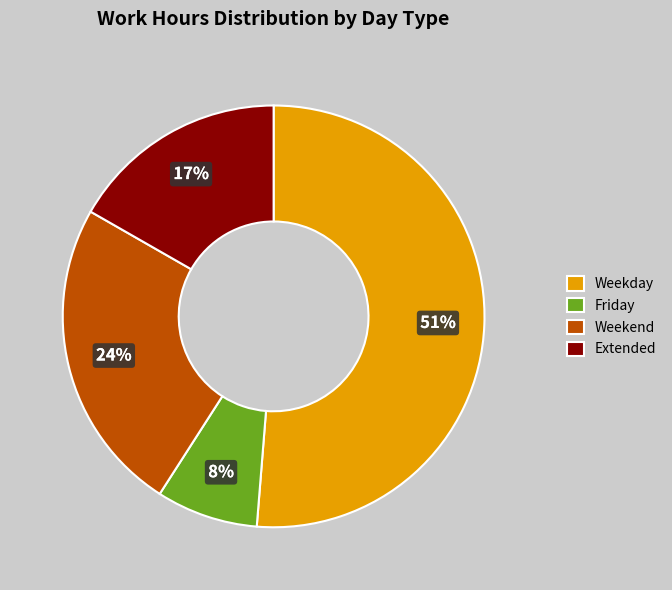

Count the number of slices in the pie.

4